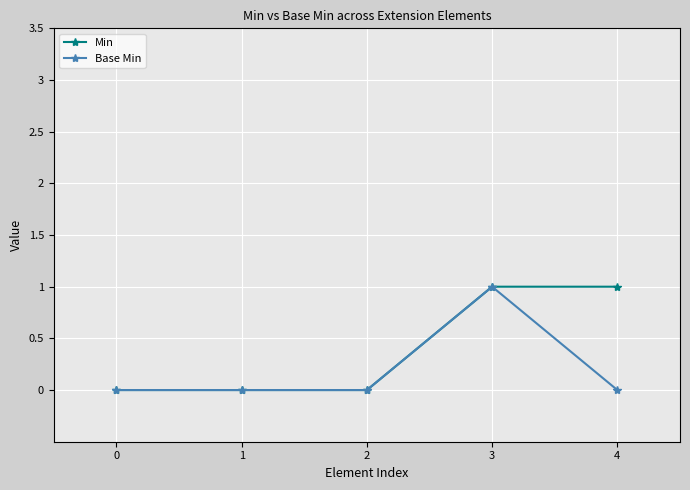

Is this an area chart (filled region under the line)?

No